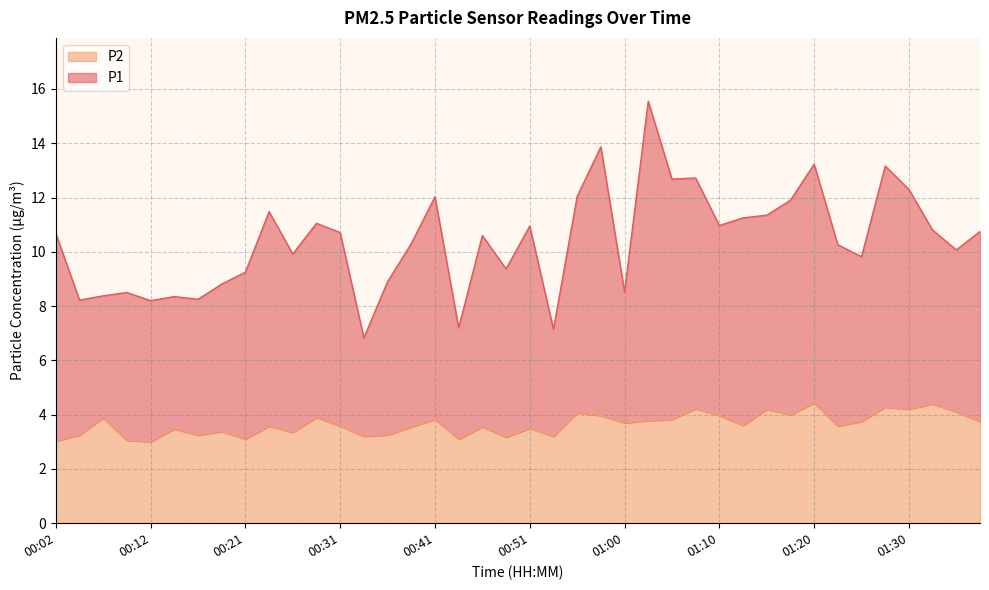

What is the total value across all series at 00:53?

10.4